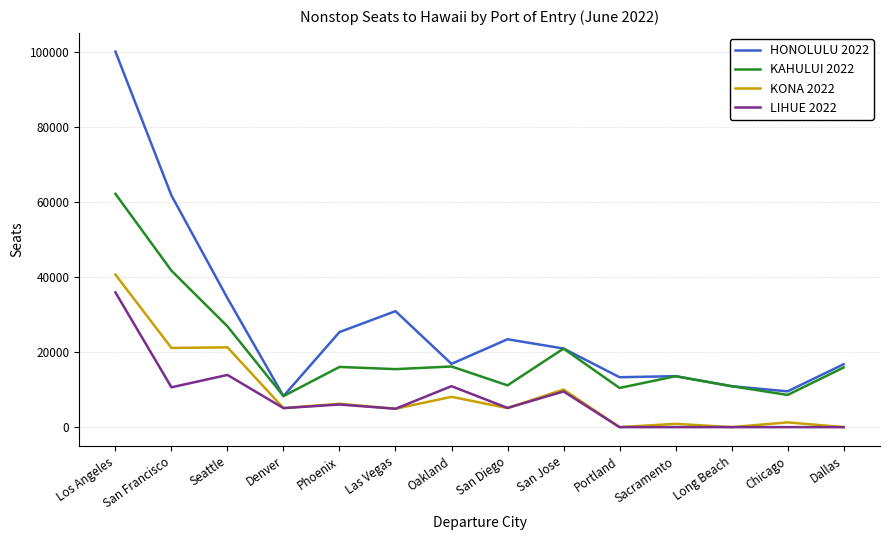

At which label does HONOLULU 2022 first exceed 20959?

Los Angeles